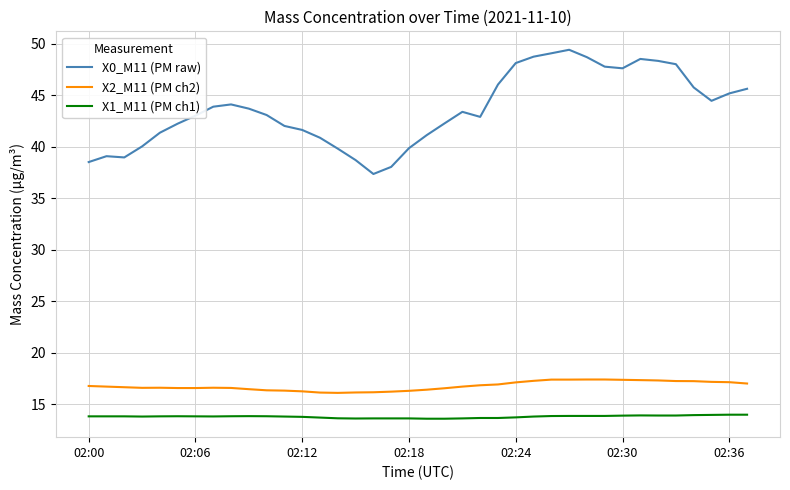

What is the minimum value shown in the chart?

13.6